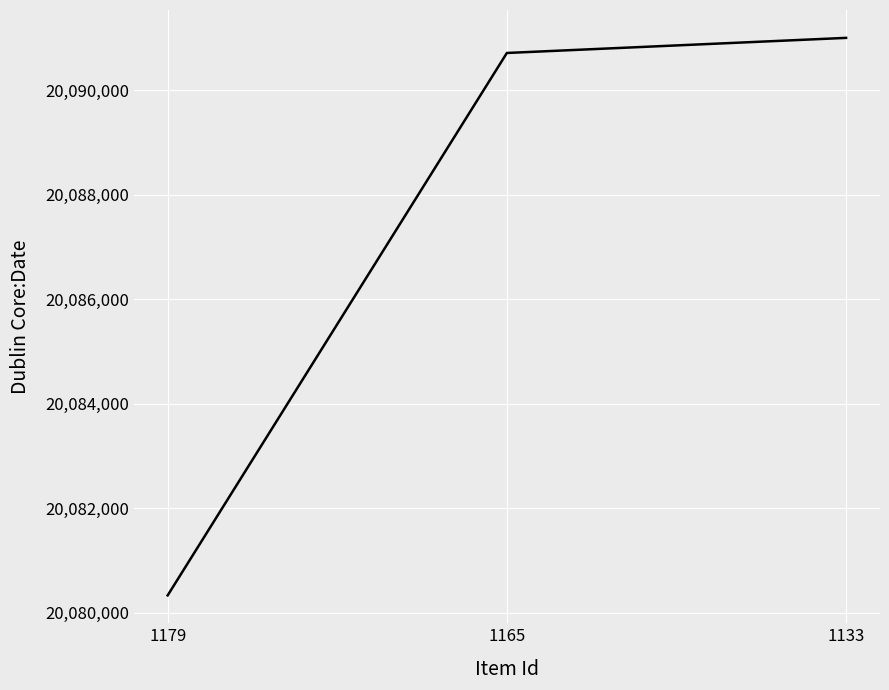

Reading left to right, transcribe all the data shown in this chart.

20080331	20090714	20091003